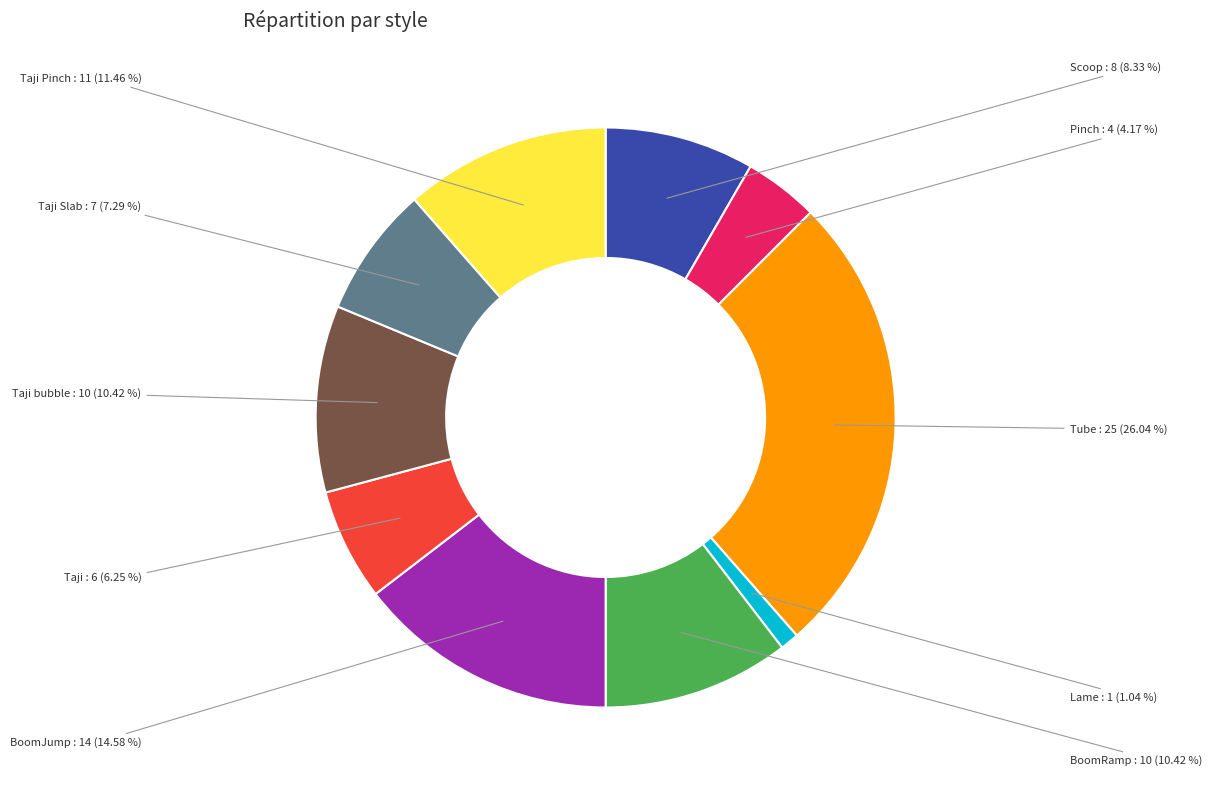

Is there a majority slice in this chart?

No